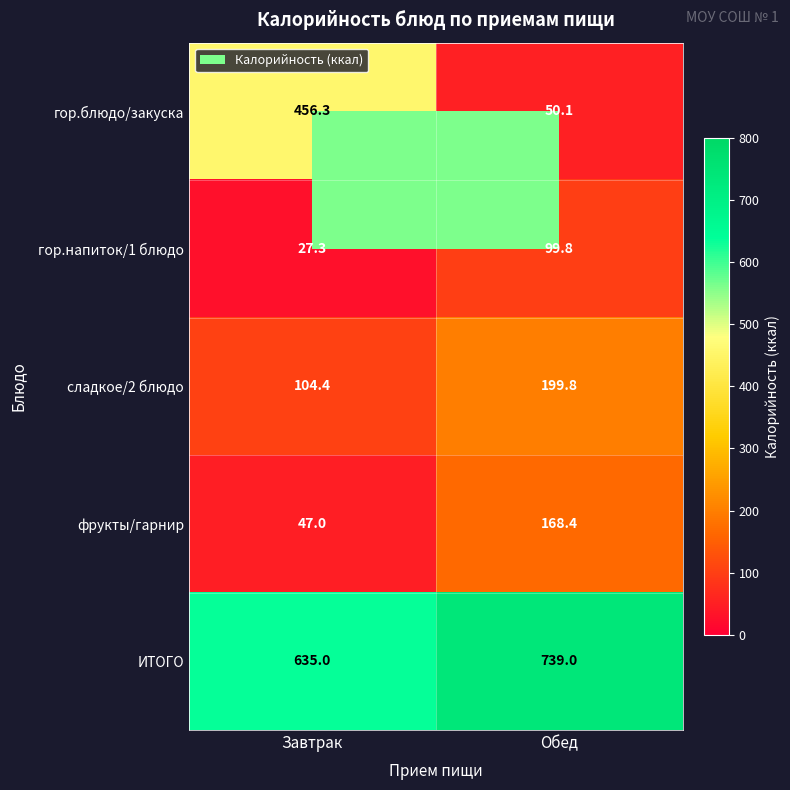

The фрукты/гарнир series shows 47.0 at Завтрак. True or false?

True